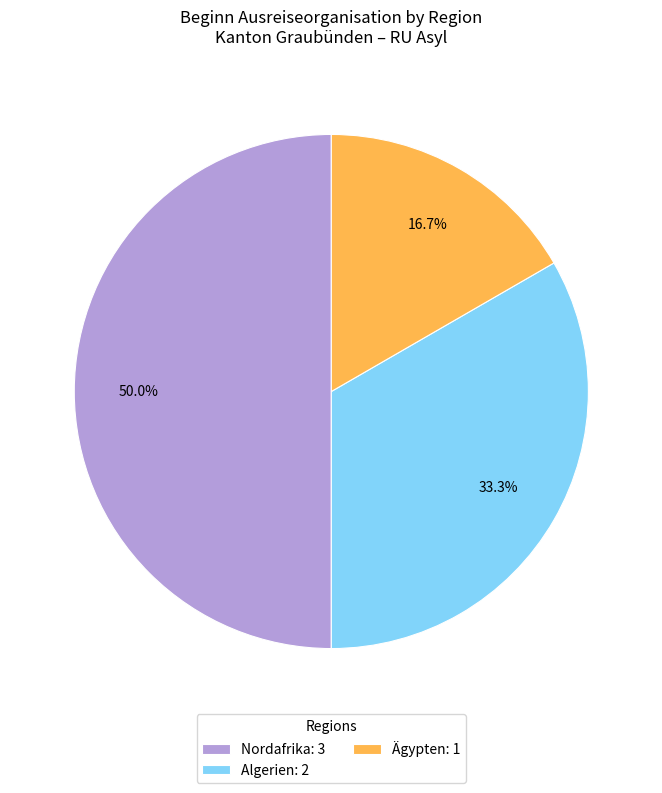

How many slices are in this pie chart?

3